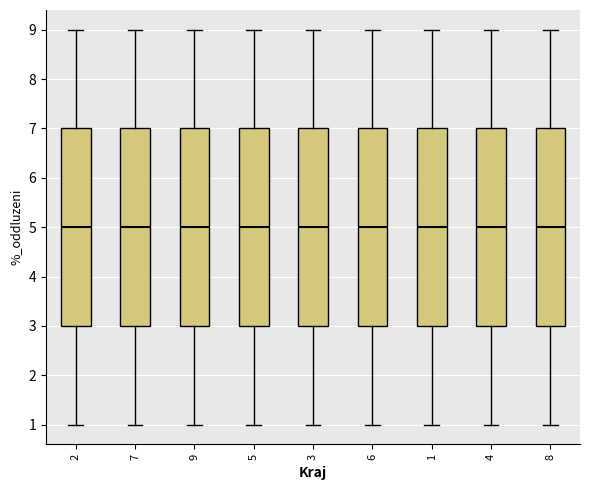

Reading left to right, transcribe this box plot: for each box, give where its median line is, the range the box spans, and where its two whiskers end, as read against the y-axis. The values are not printed on the chart, so give them approximately, as read against the axis.

2: median 5, box 3 to 7, whiskers 1 to 9
7: median 5, box 3 to 7, whiskers 1 to 9
9: median 5, box 3 to 7, whiskers 1 to 9
5: median 5, box 3 to 7, whiskers 1 to 9
3: median 5, box 3 to 7, whiskers 1 to 9
6: median 5, box 3 to 7, whiskers 1 to 9
1: median 5, box 3 to 7, whiskers 1 to 9
4: median 5, box 3 to 7, whiskers 1 to 9
8: median 5, box 3 to 7, whiskers 1 to 9